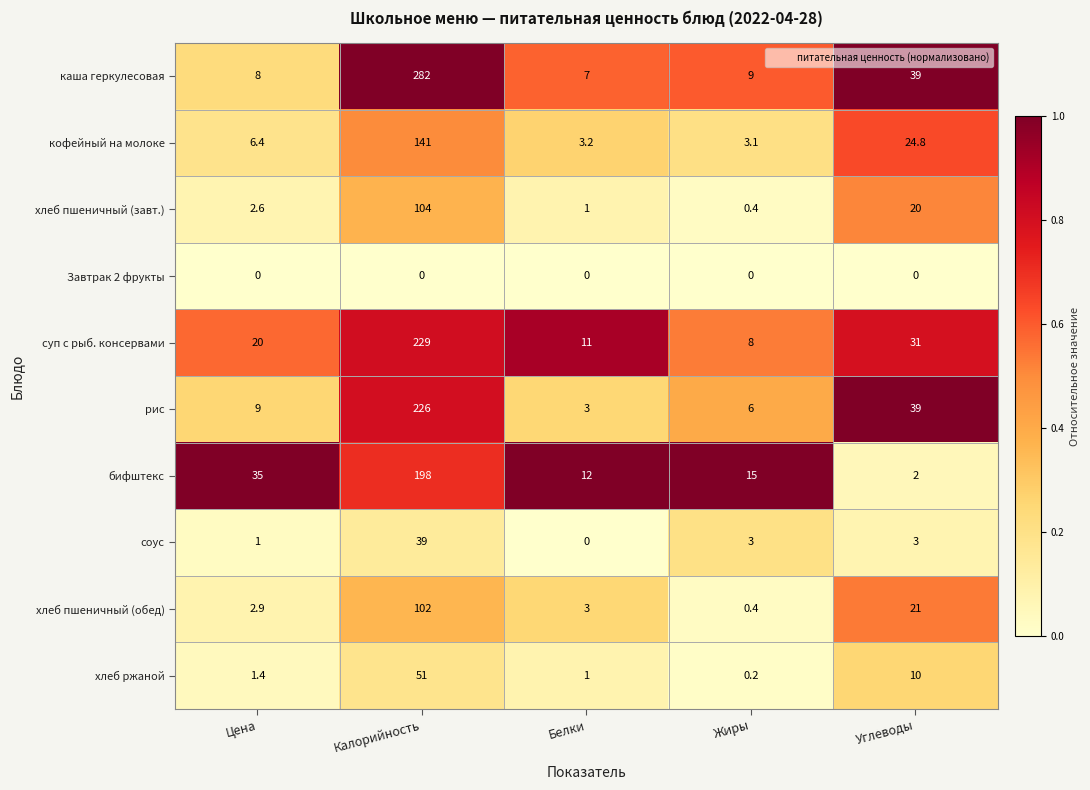

Is it true that суп с рыб. консервами equals 6.4 at Цена?

False